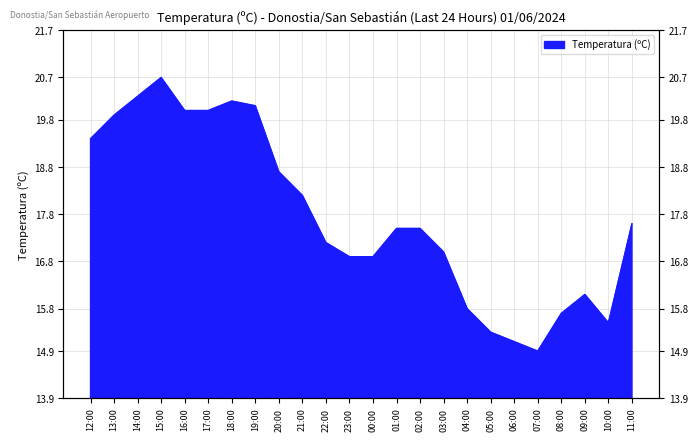

What is the ratio of the value at 08:00 to the value at 09:00?

1.0